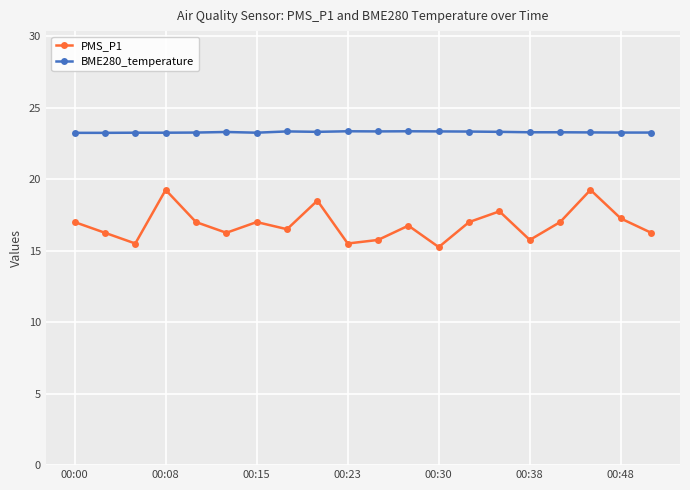

Which series has the largest range (max minus min)?

PMS_P1